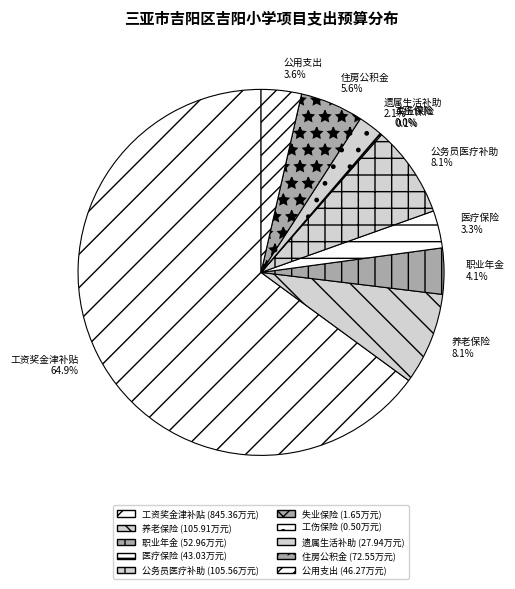

What is the majority slice?

工资奖金津补贴